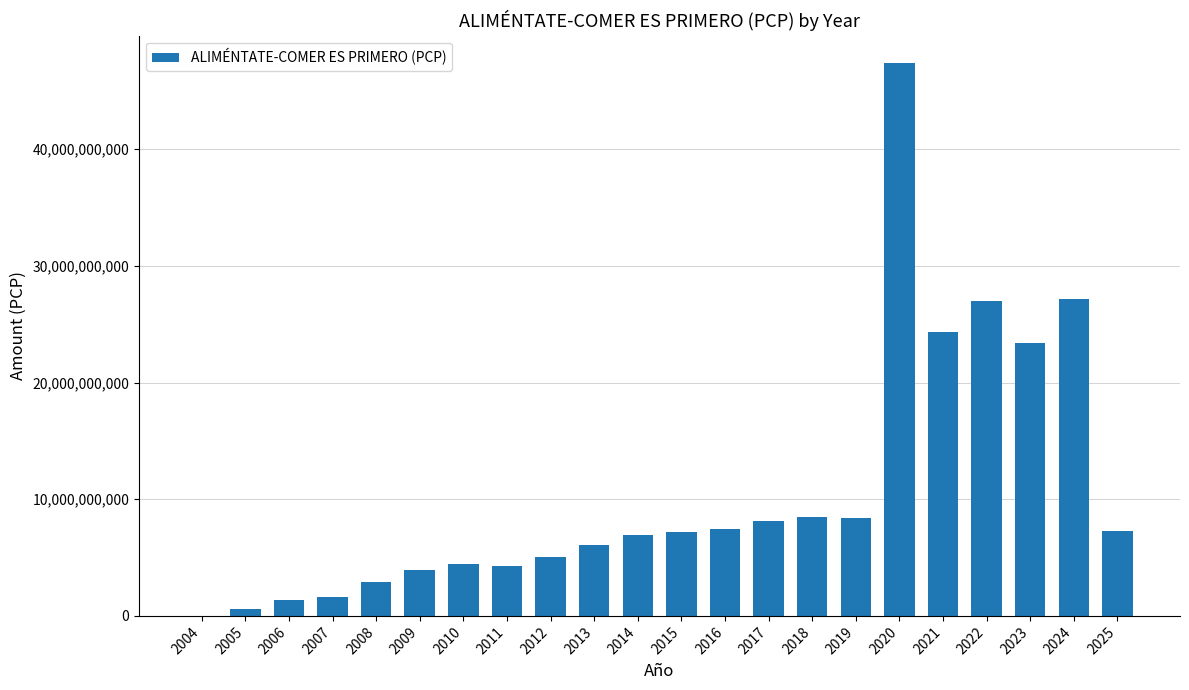

How many distinct data groups are displayed?

1